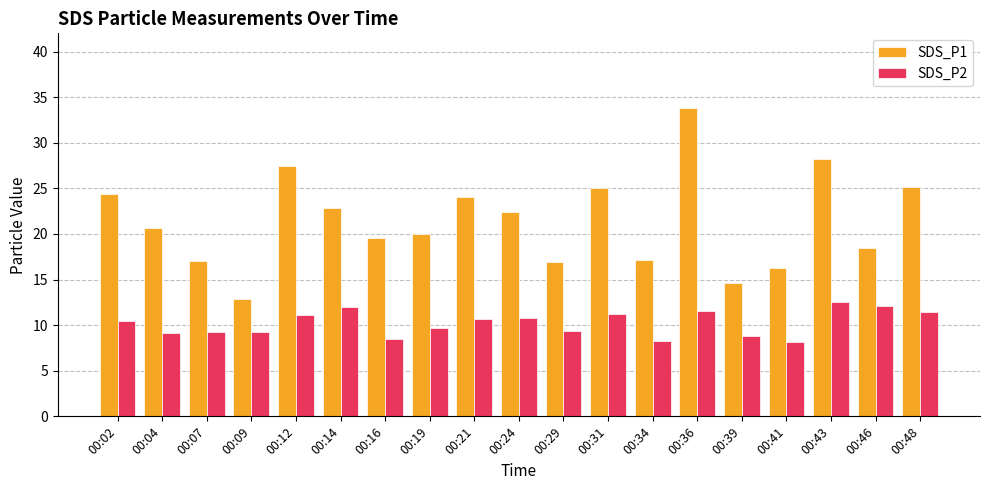

How many categories are shown in the chart?

19